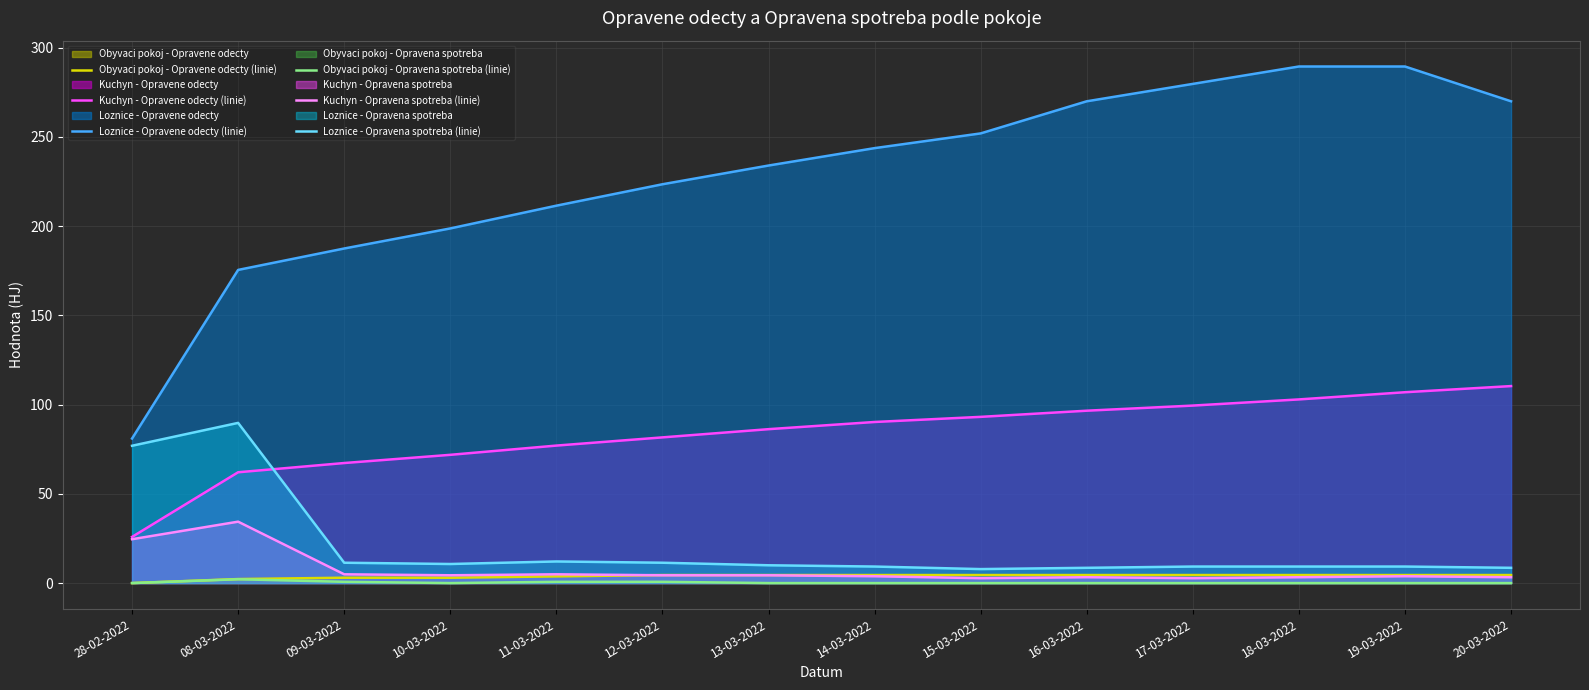

What is the sum of the Kuchyn - Opravena spotreba (linie) values at 08-03-2022 and 20-03-2022?

37.7